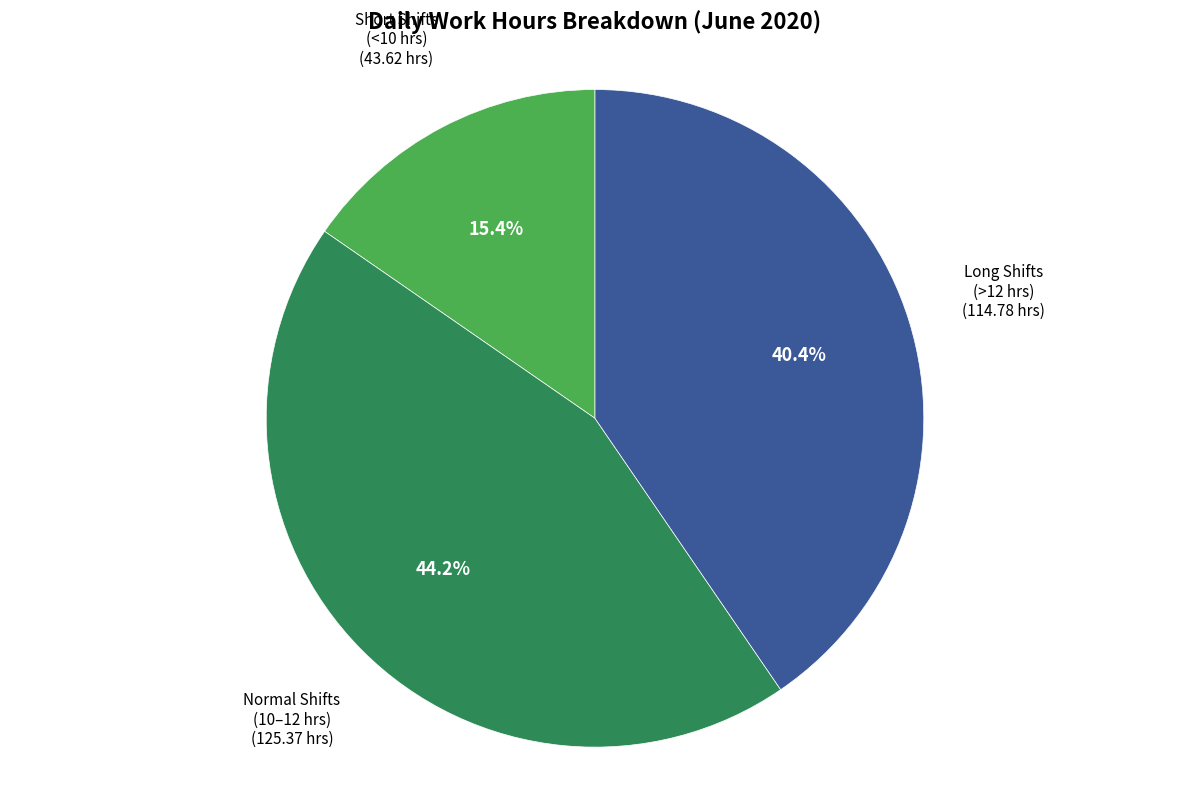

Is there a majority slice in this chart?

No